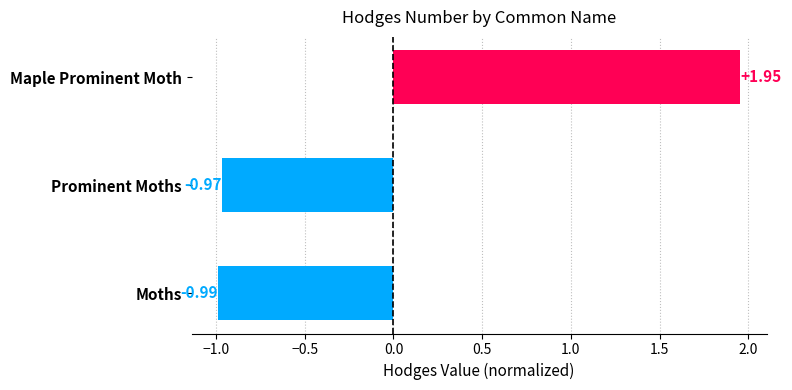

Which has a higher value, Prominent Moths or Maple Prominent Moth?

Maple Prominent Moth